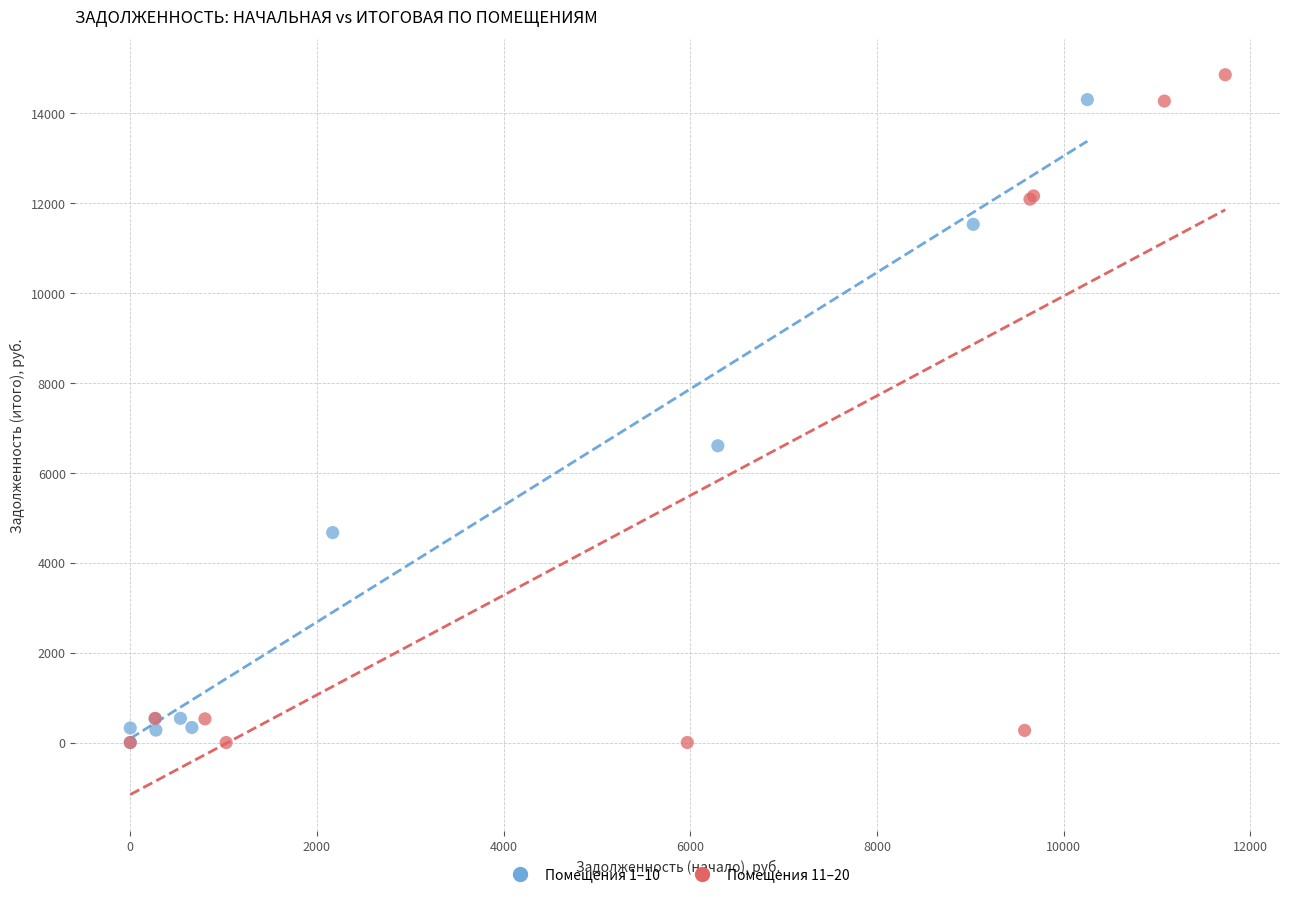

Which series has the widest spread of Y values?

Помещения 11–20